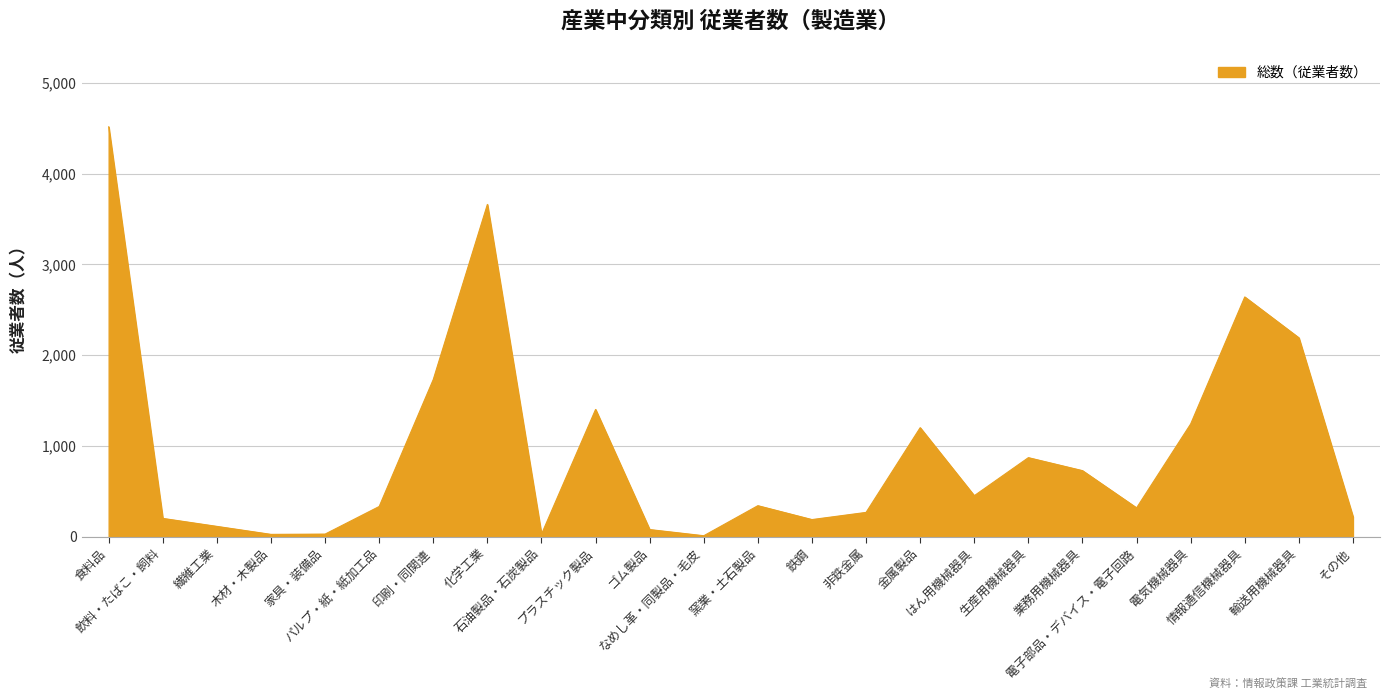

At which category does the chart reach its minimum across all series?

なめし革・同製品・毛皮